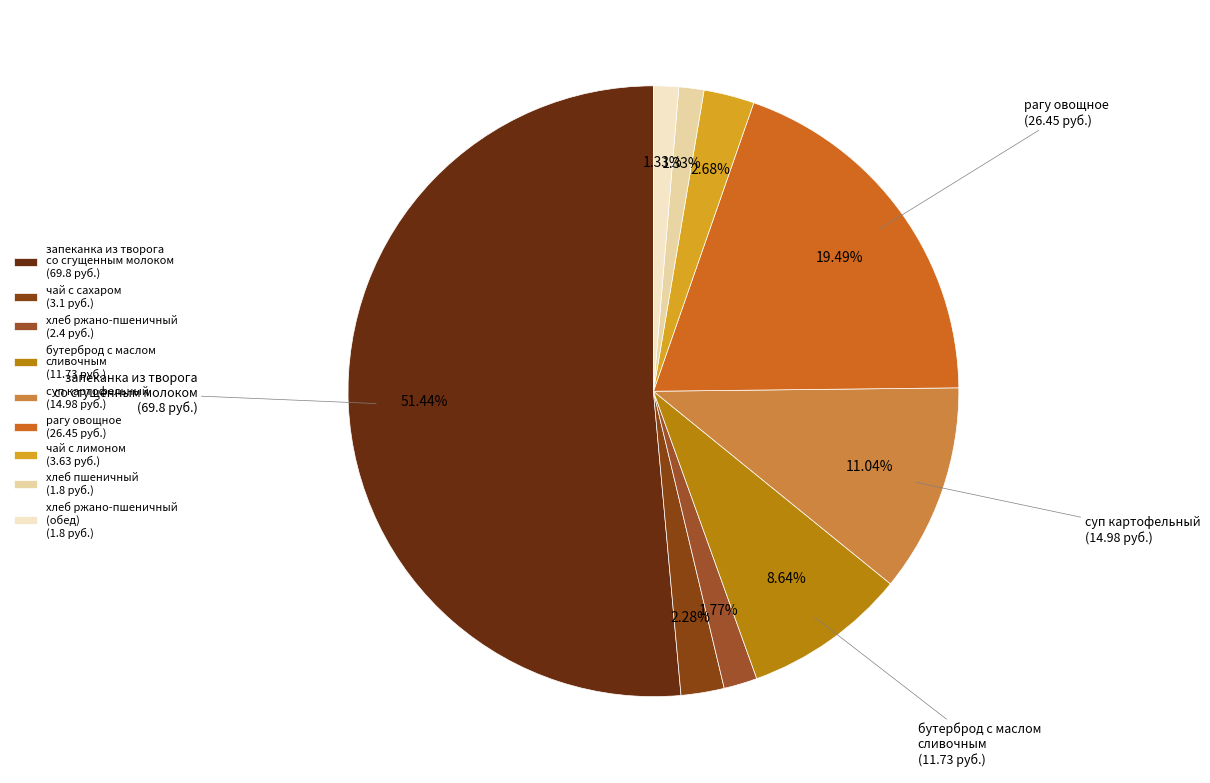

To the nearest percent, what is the average slice percentage?

11%